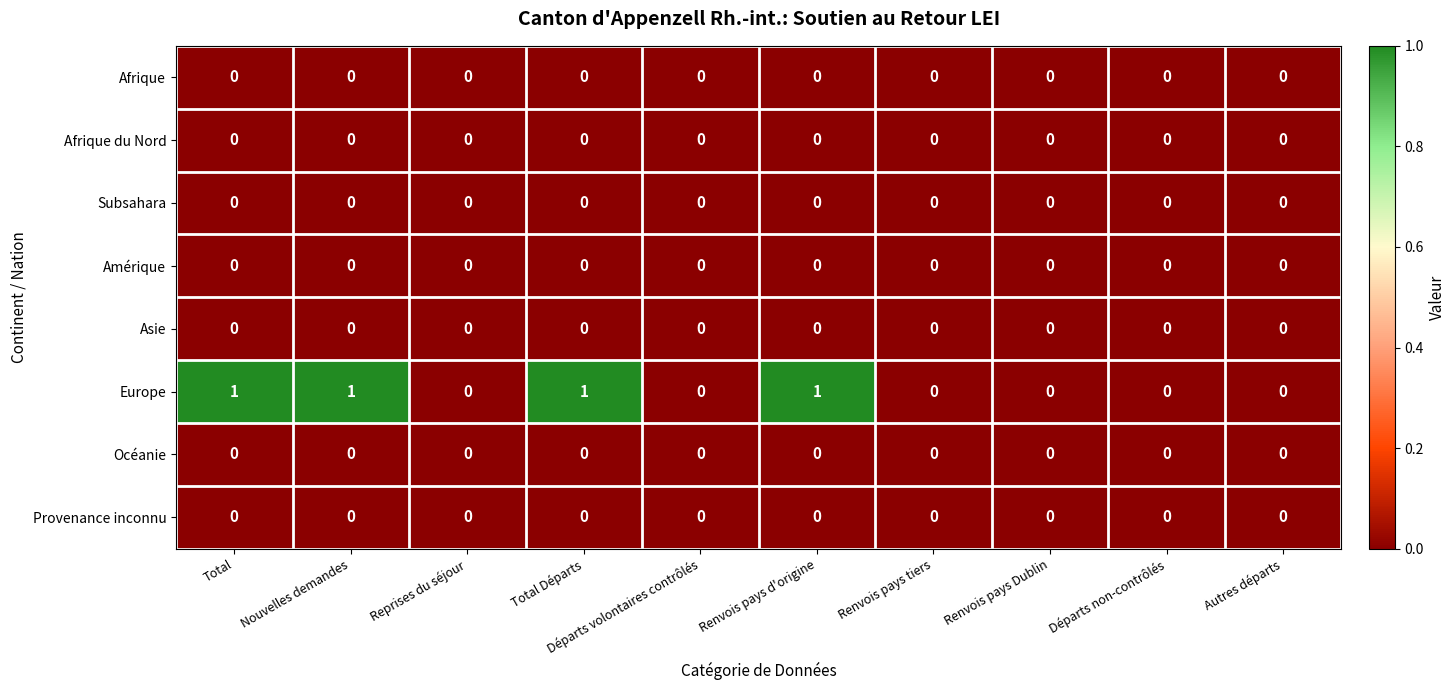

Which series has the largest total across all categories?

Europe